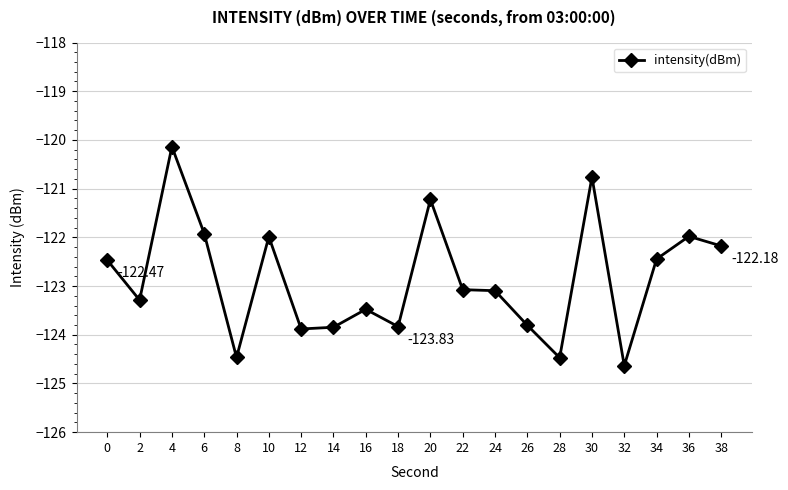

Which has a higher value, 34 or 38?

38